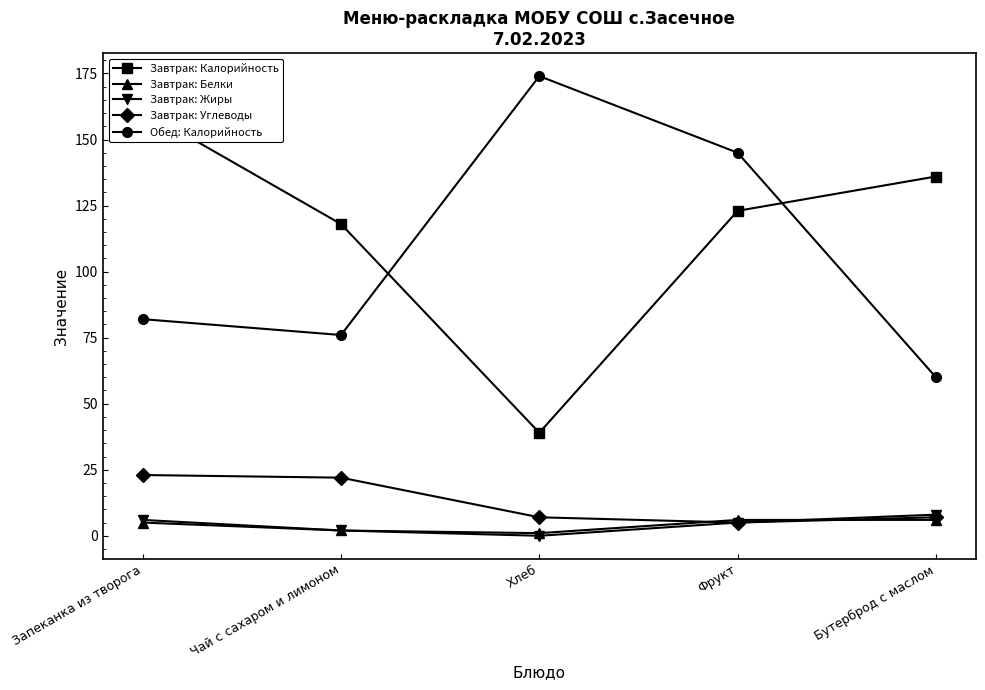

How many interior local valleys does the Завтрак: Белки series have?

1